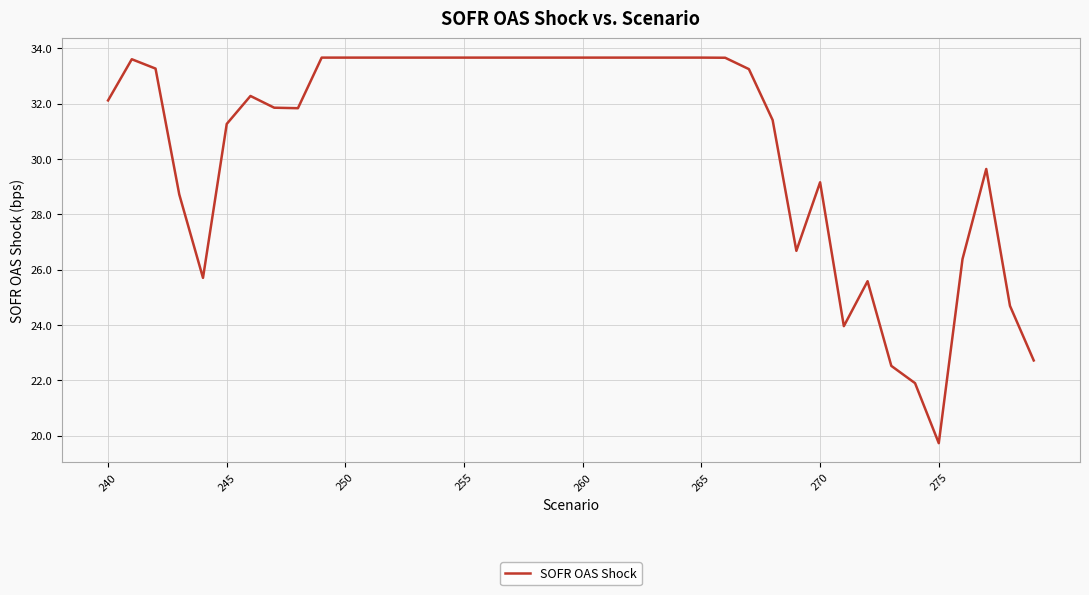

What is the difference between the maximum and minimum values?

13.9